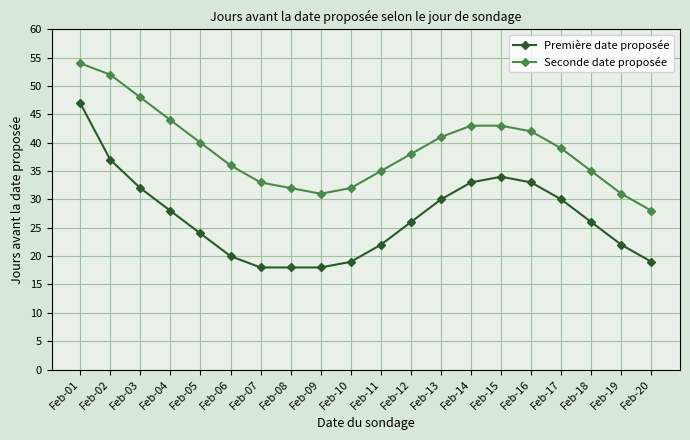

Where does the Seconde date proposée series first go above 39?

Feb-01